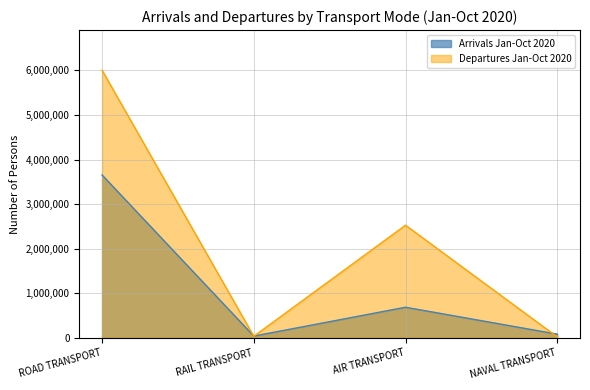

At which label does Departures Jan-Oct 2020 reach its peak?

ROAD TRANSPORT